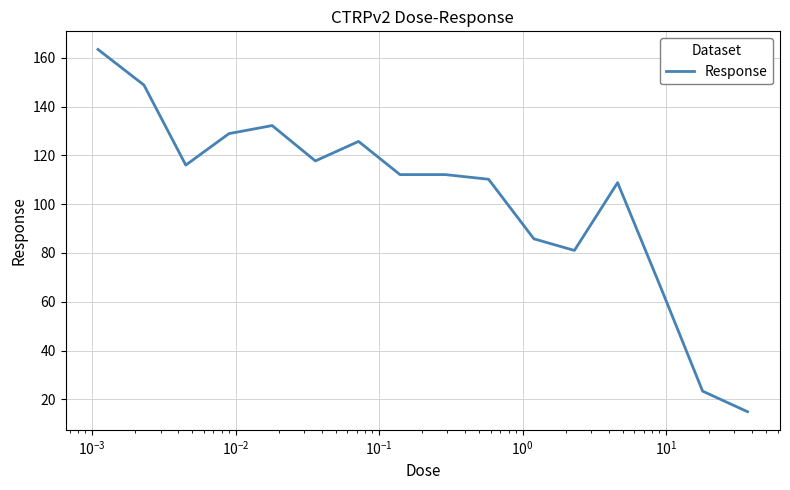

What is the maximum value shown in the chart?

163.4